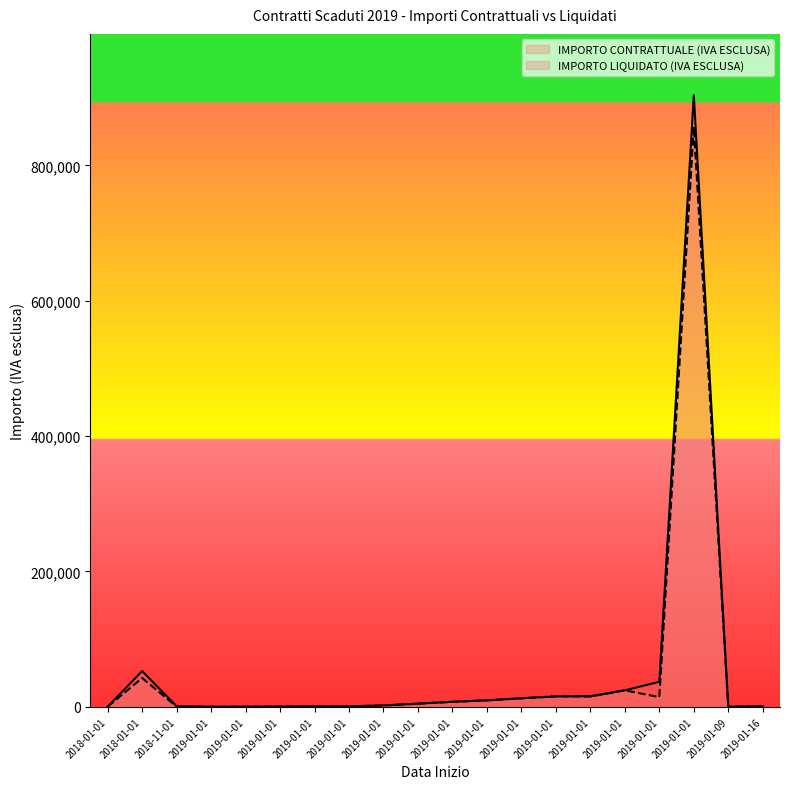

How many interior local valleys does the IMPORTO CONTRATTUALE (IVA ESCLUSA) series have?

4